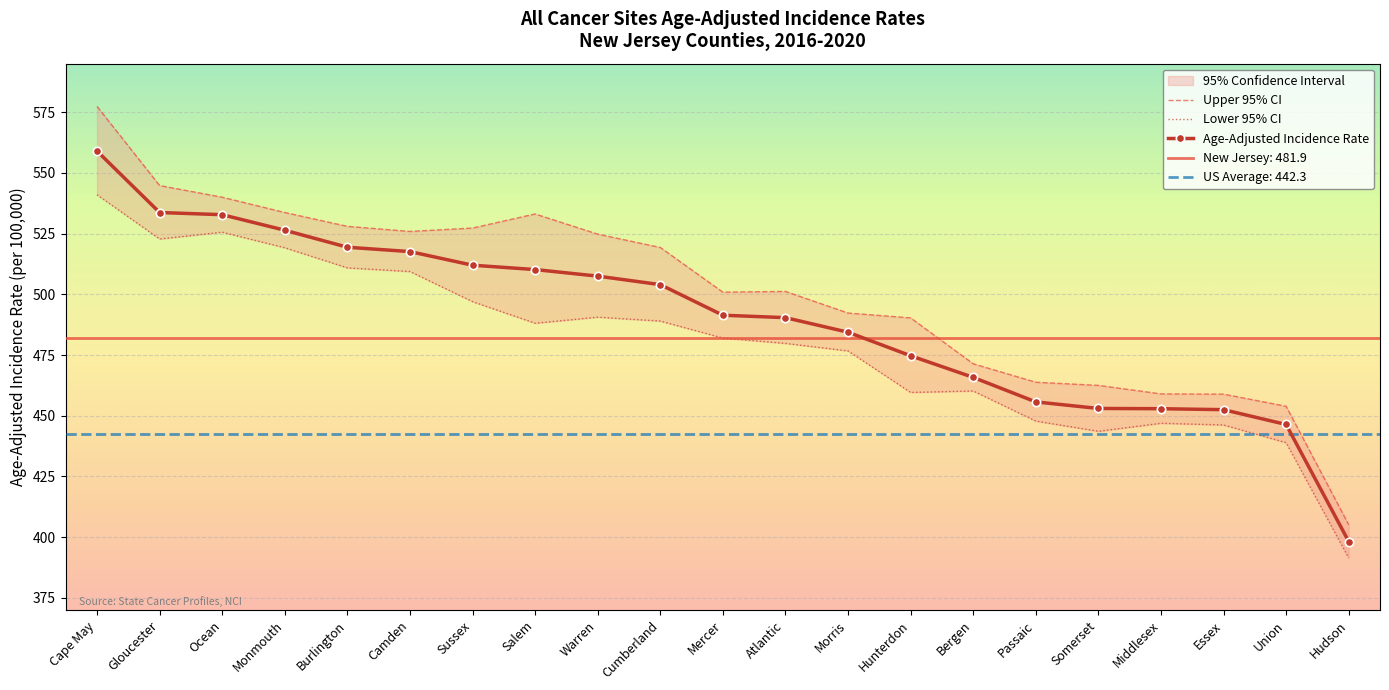

At which category is the sum across all series the highest?

Cape May